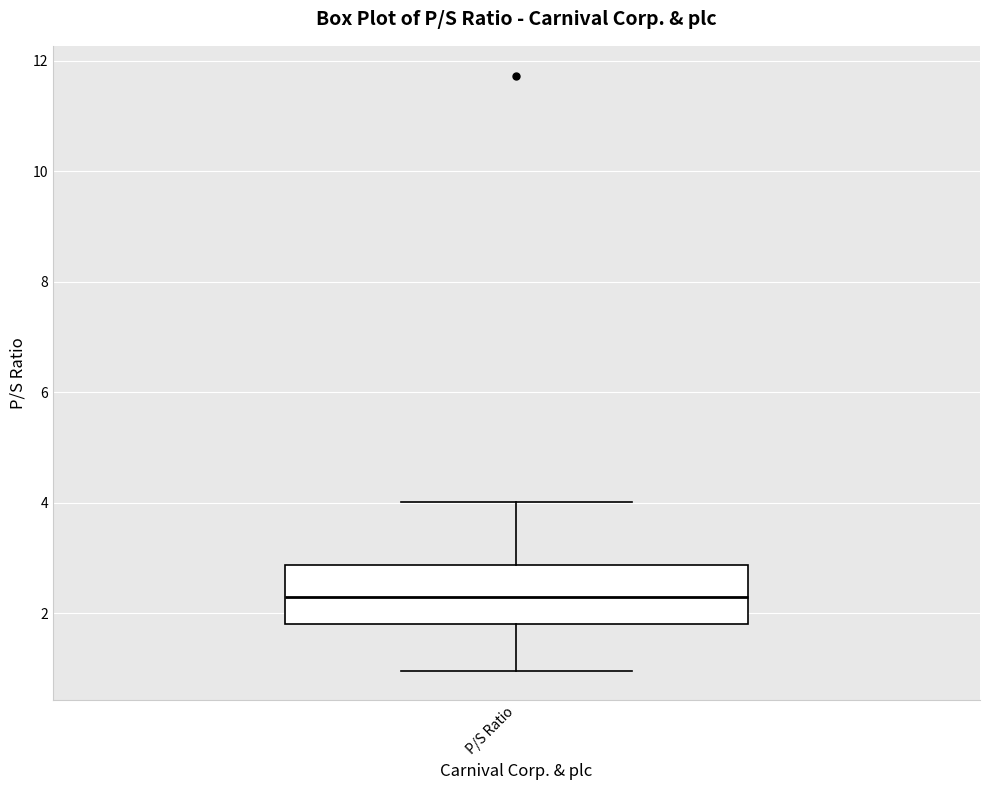

Transcribe this box plot: give where the median line is, the range the box spans, and where the two whiskers end, as read against the y-axis. The values are not printed on the chart, so give them approximately, as read against the axis.

median 2.2, box 1.8 to 2.8, whiskers 1.0 to 4.0